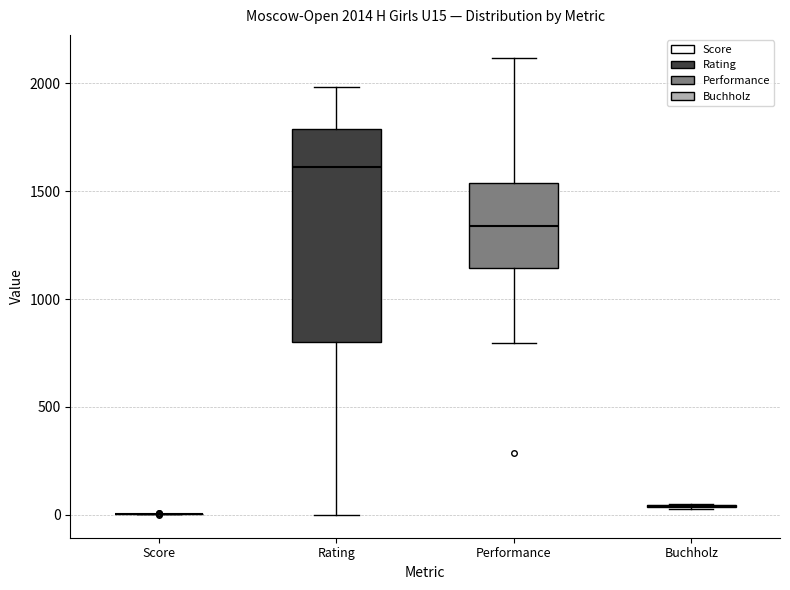

Which box is the tallest, from its lower edge to its upper edge?

Rating